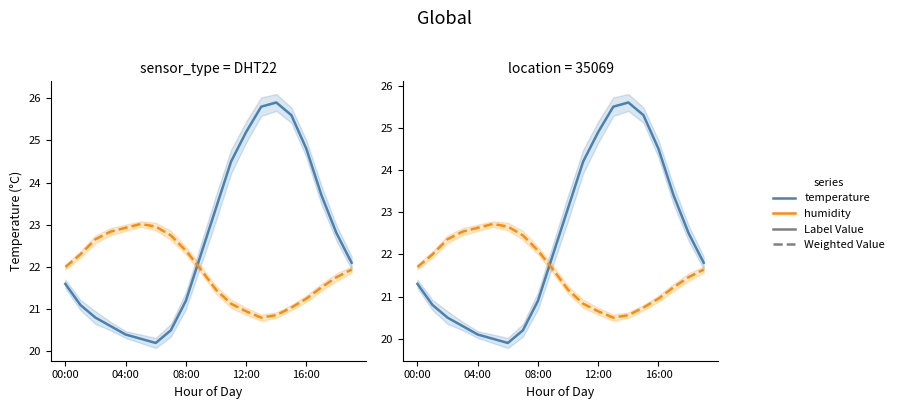

What is the difference between the highest and lowest values at 15?

4.6